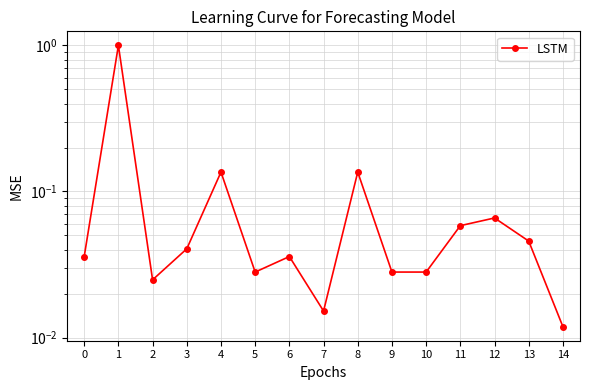

Which has a higher value, 8 or 10?

8